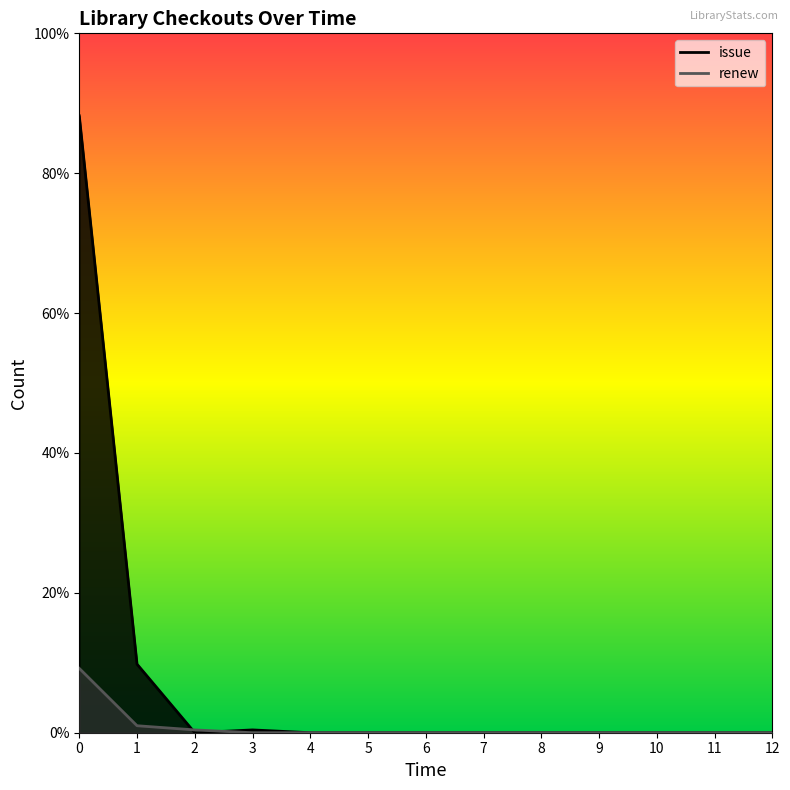

True or false: issue and renew intersect in this chart.

True